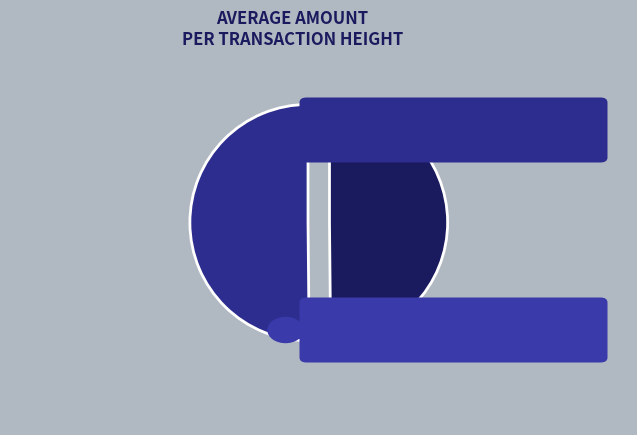

How many slices are in this pie chart?

2